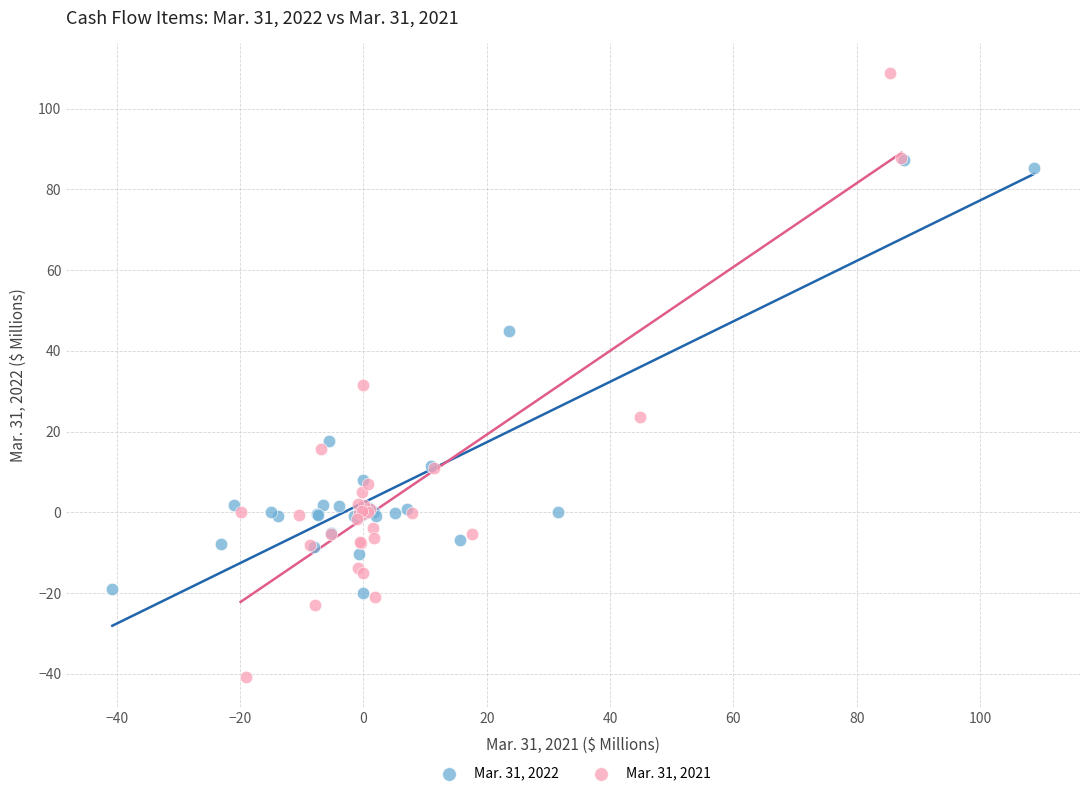

Which series contains the highest Y value?

Mar. 31, 2021